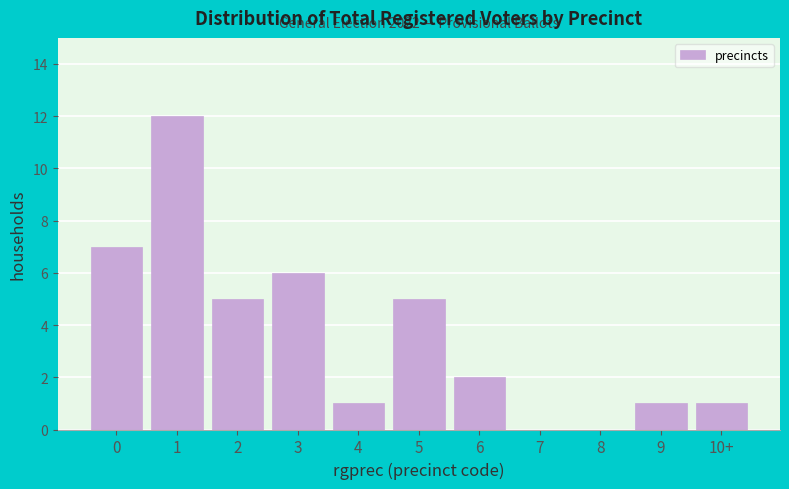

Reading left to right, list all the values displayed in this chart.

0=7	1=12	2=5	3=6	4=1	5=5	6=2	7=0	8=0	9=1	10+=1